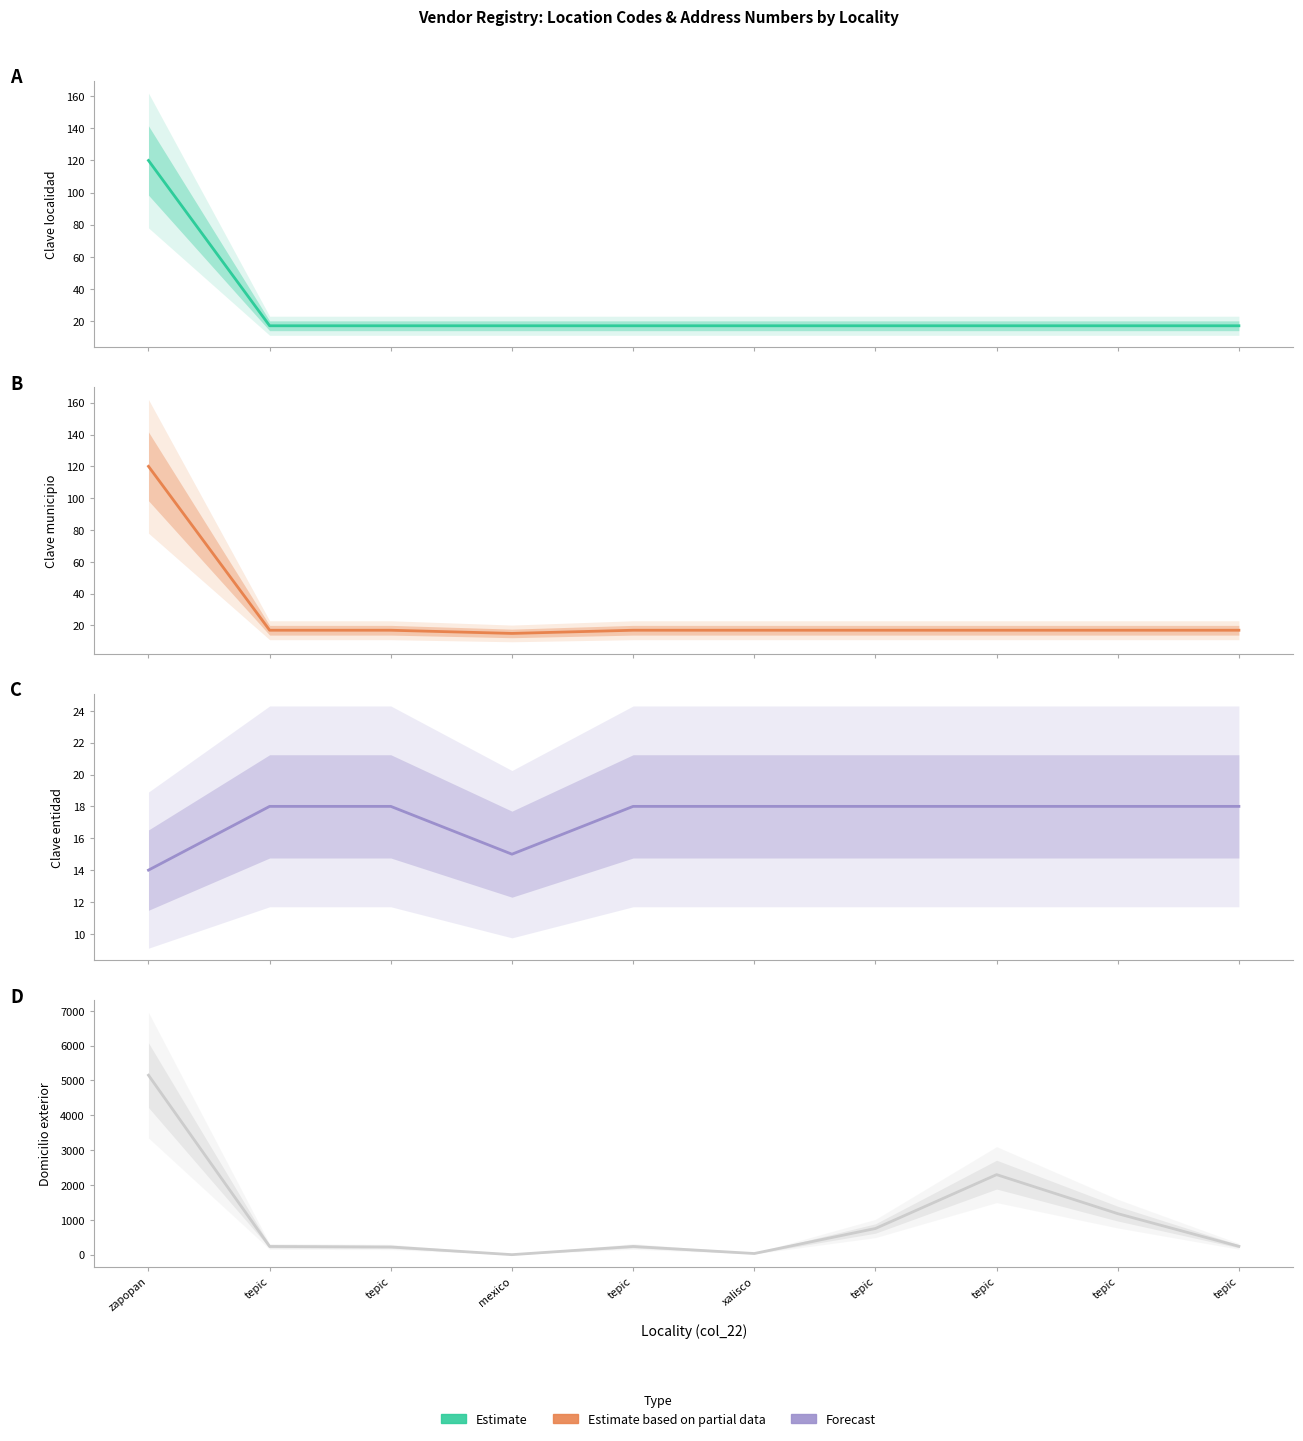

Which category has the highest value in the Clave localidad (col_24) series?

zapopan